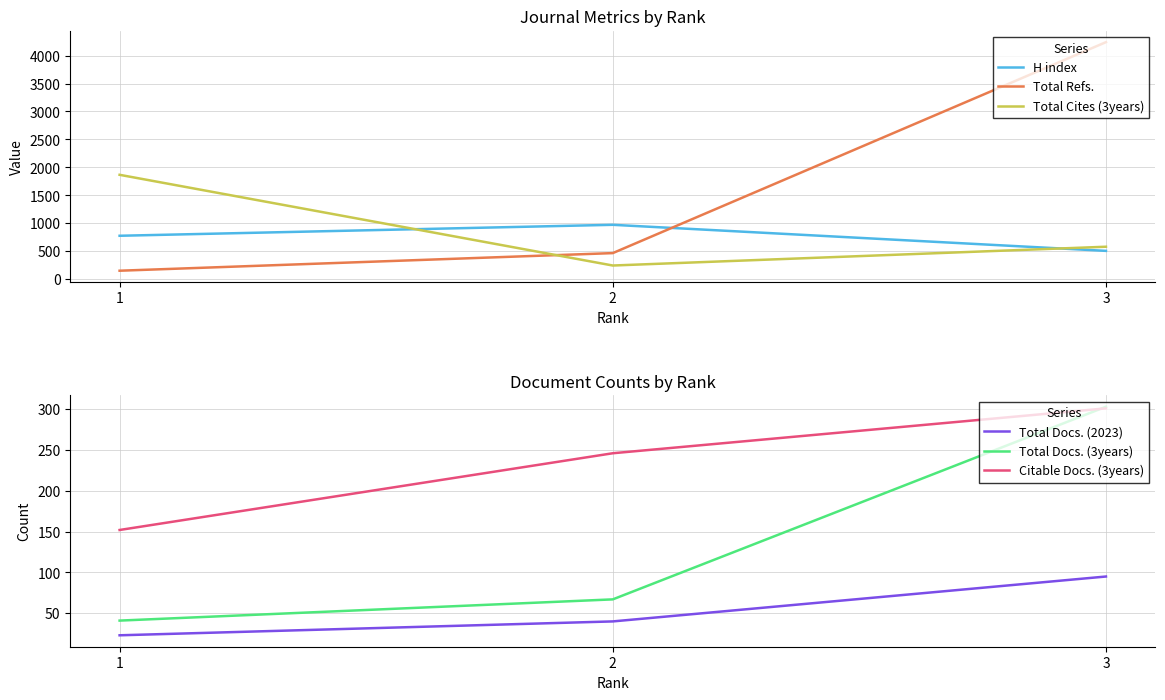

What is the difference between the maximum and second lowest values in the Total Docs. (3years) series?

236